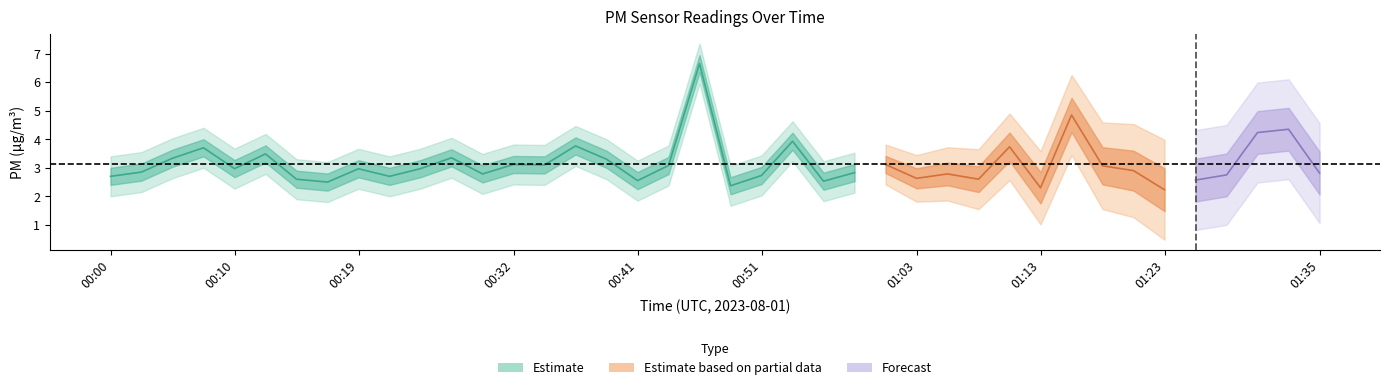

Which has a higher value, 01:23 or 00:14?

00:14